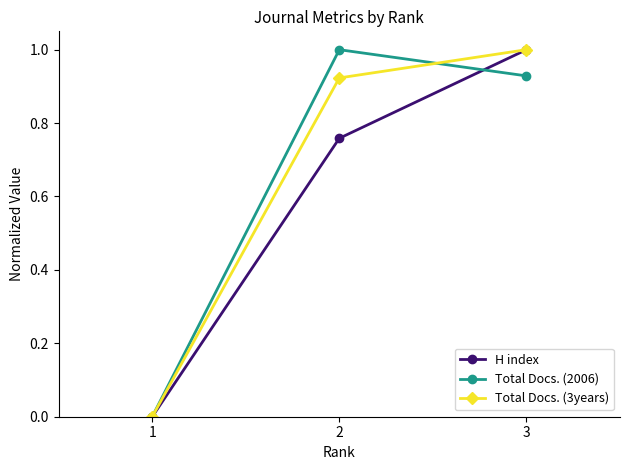

What is the value of the Total Docs. (2006) point at the 2nd from the left?

1.0